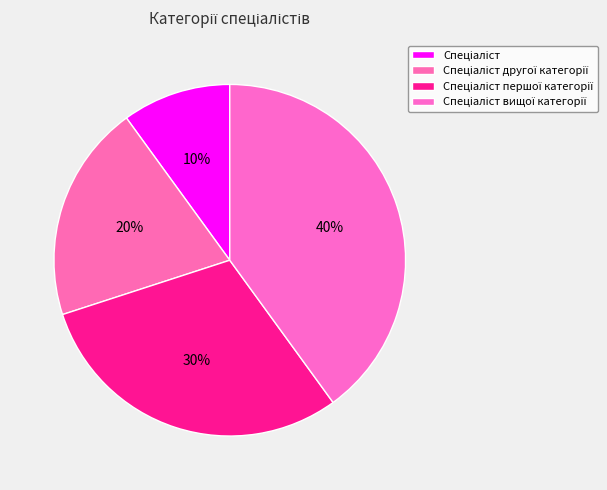

How many segments does this pie chart have?

4